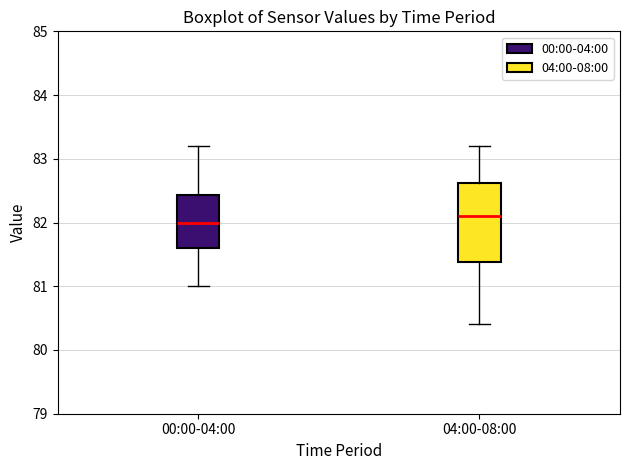

Comparing the boxes themselves (not the whiskers), which one is the tallest?

04:00-08:00